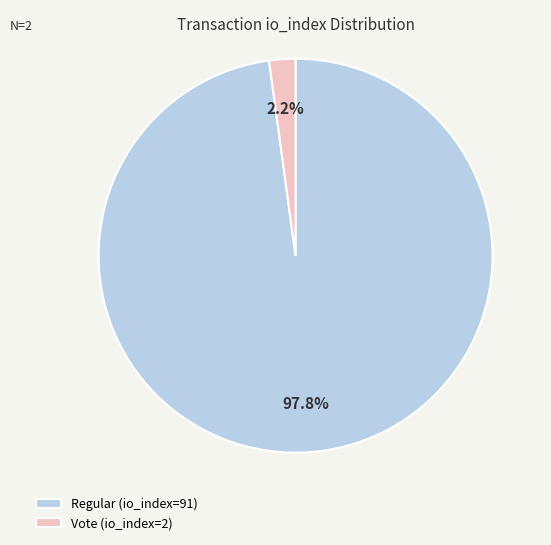

To the nearest percent, what is the difference between the largest and smallest slice percentages?

96%